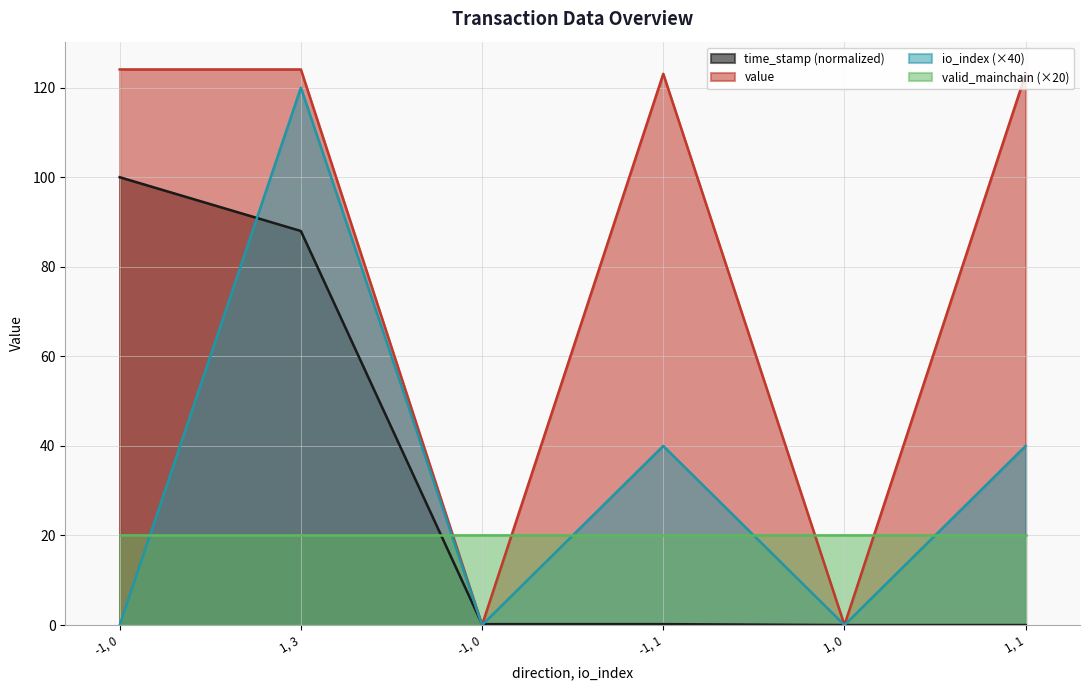

Count the number of data series in this chart.

4